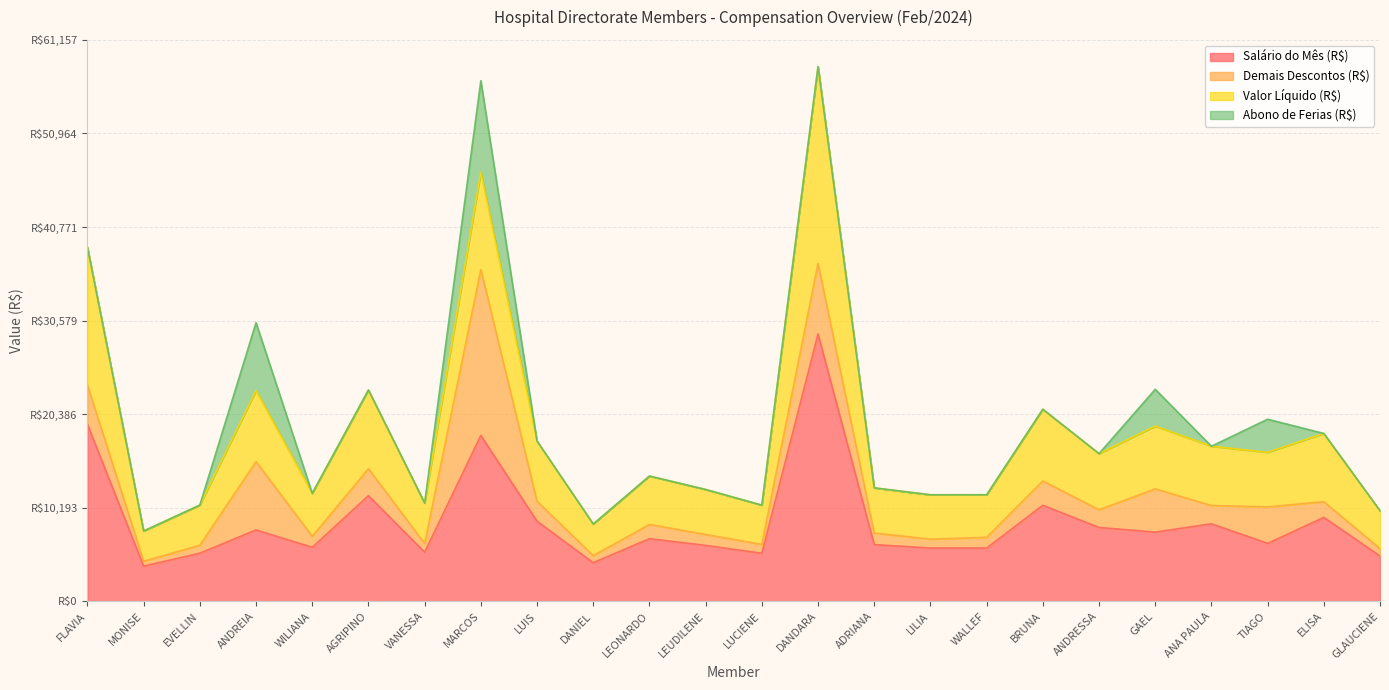

The value of Demais Descontos (R$) at ANDRESSA is 3328.8. True or false?

False